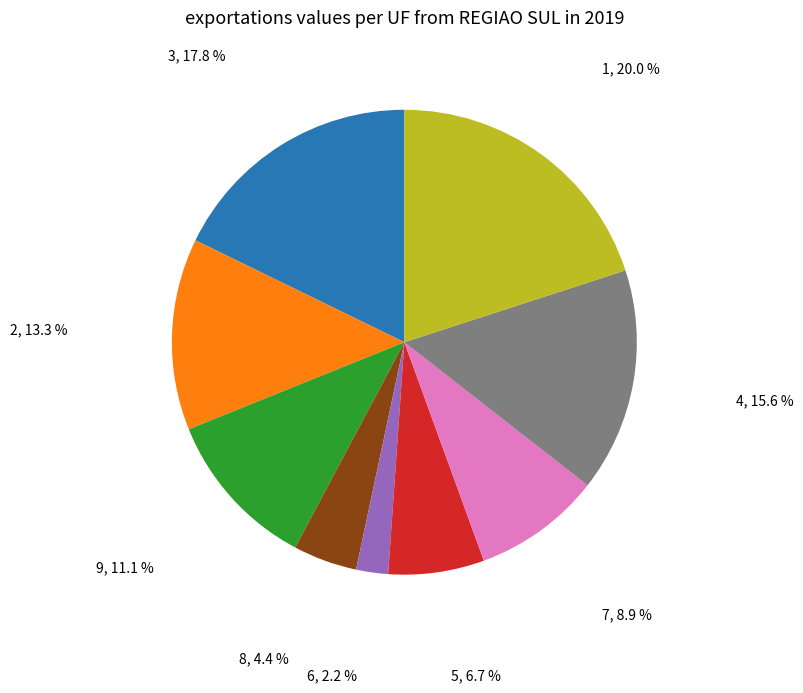

What is the smallest slice in the pie chart?

6